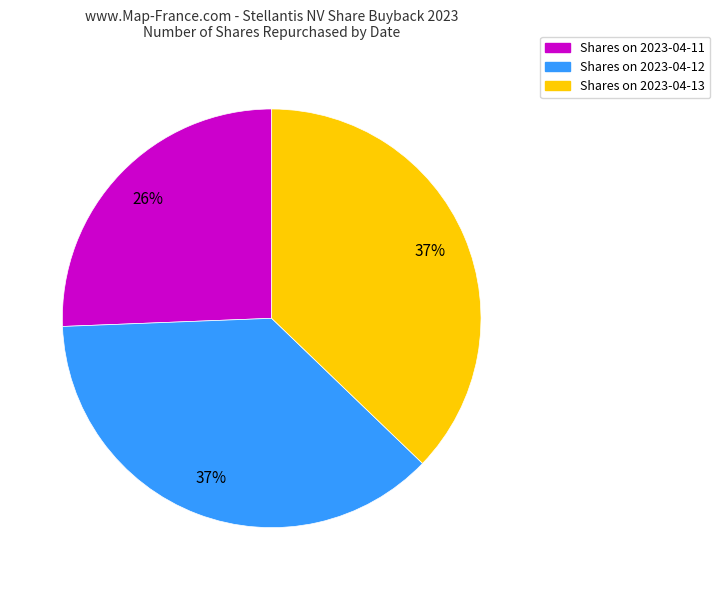

To the nearest percent, what is the average slice percentage?

33%